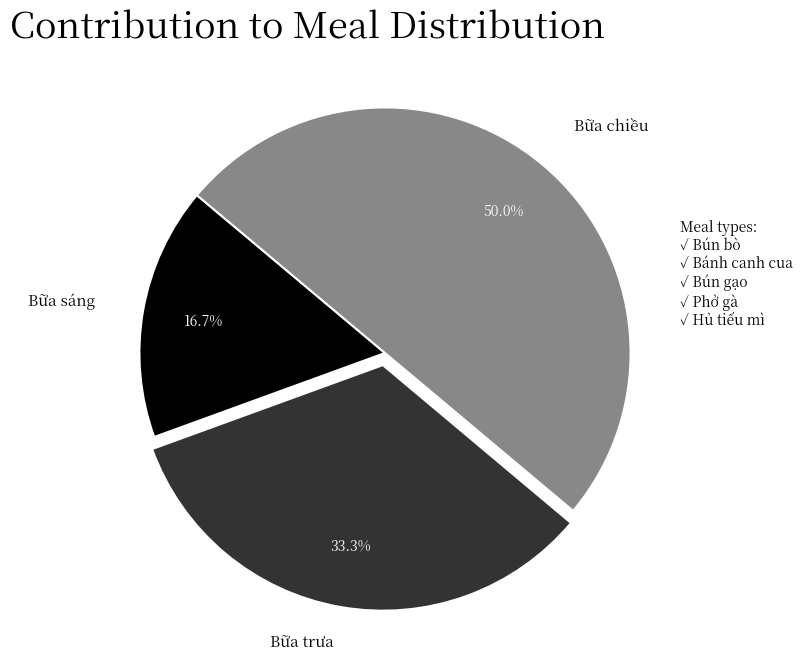

Count the number of slices in the pie.

3